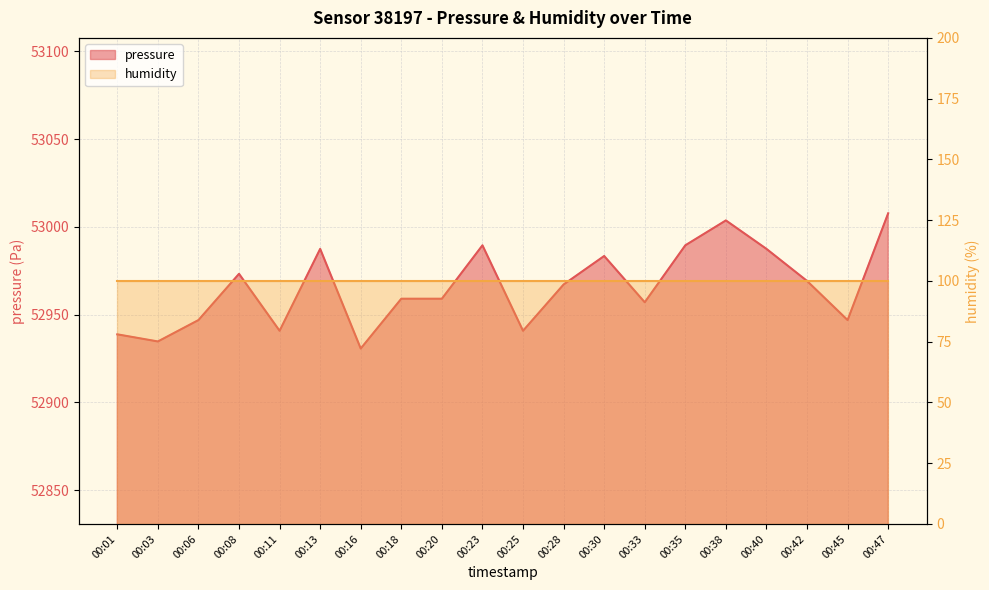

Which has a higher value, 00:18 or 00:11?

00:18